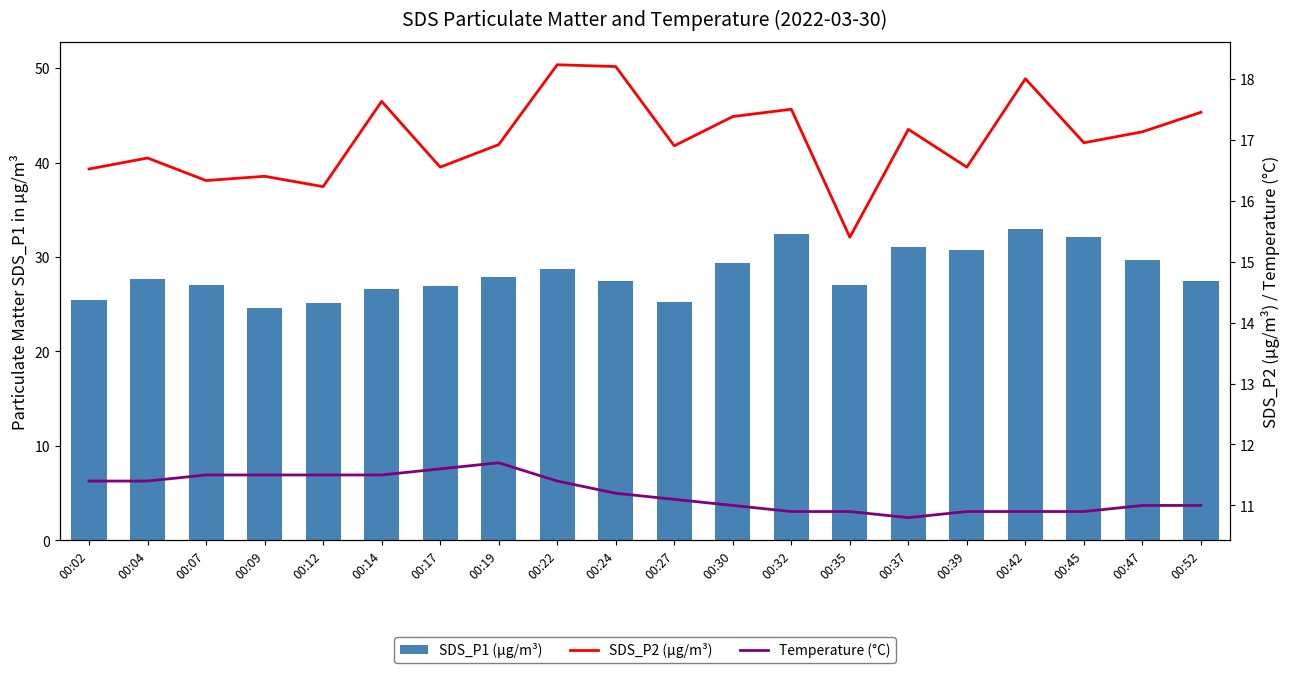

List the labels in order of SDS_P1 (µg/m³) value, largest first.

00:42, 00:32, 00:45, 00:37, 00:39, 00:47, 00:30, 00:22, 00:19, 00:04, 00:24, 00:52, 00:07, 00:35, 00:17, 00:14, 00:02, 00:27, 00:12, 00:09